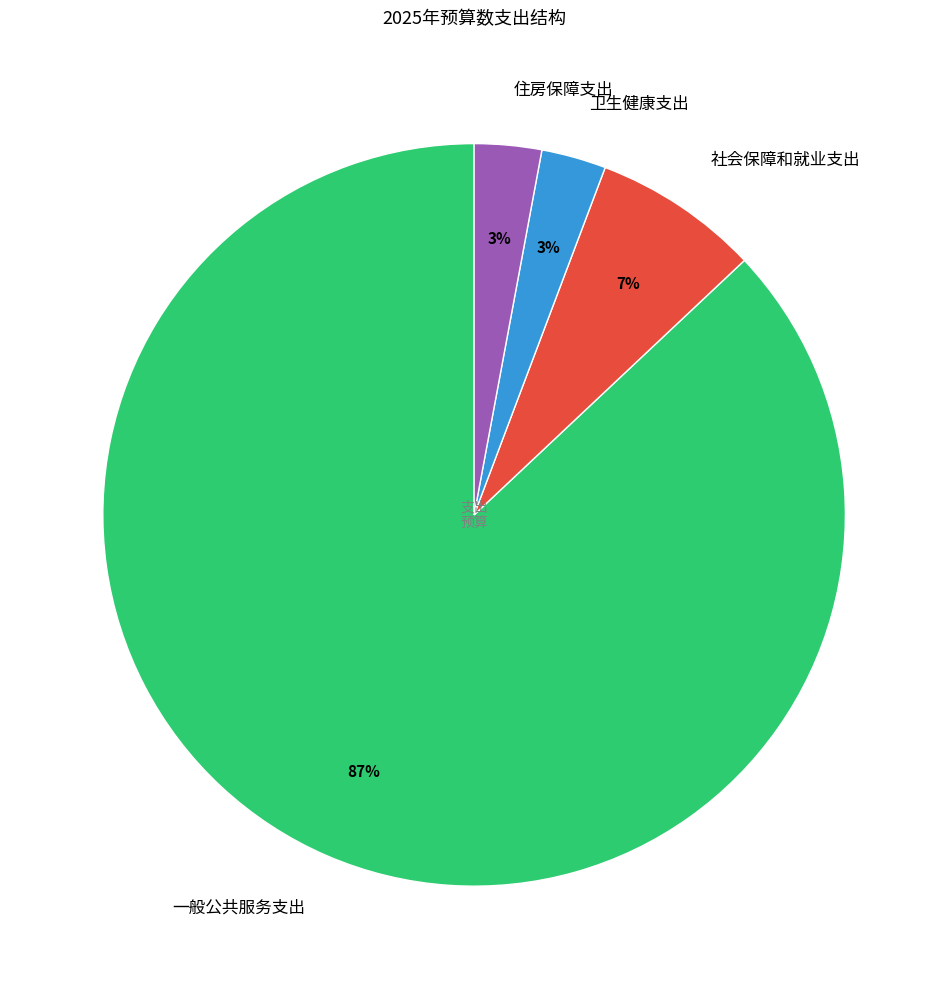

What is the largest slice in the pie chart?

一般公共服务支出